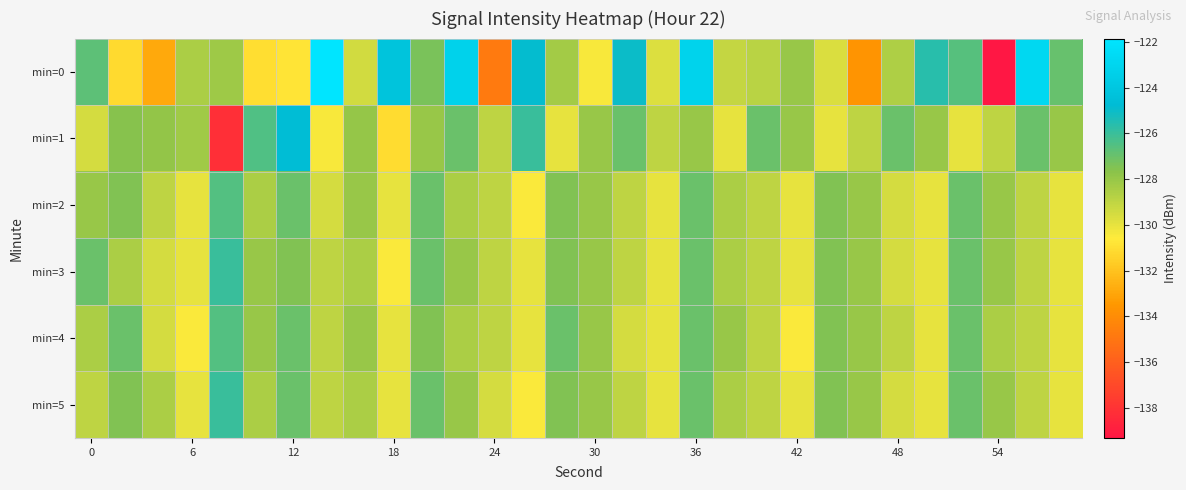

Which series has the widest spread of values?

min=0